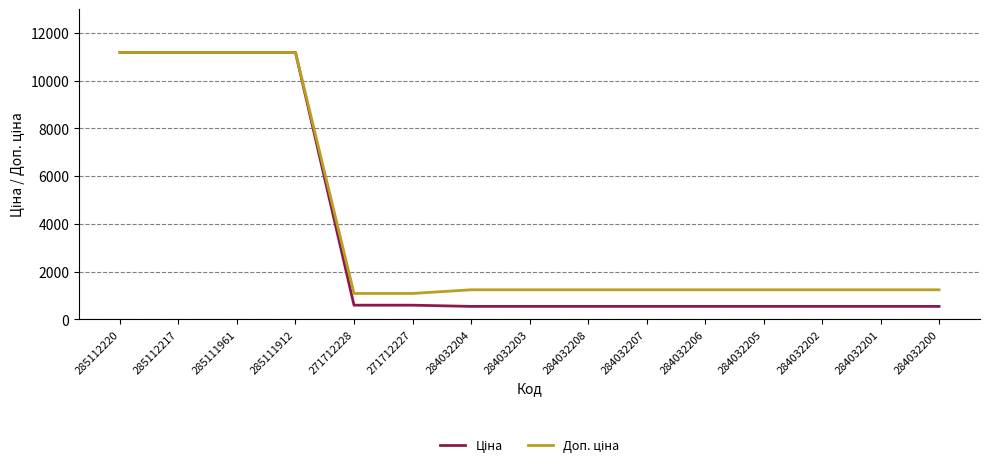

What is the spread (max minus min) of values at 284032206?

696.4